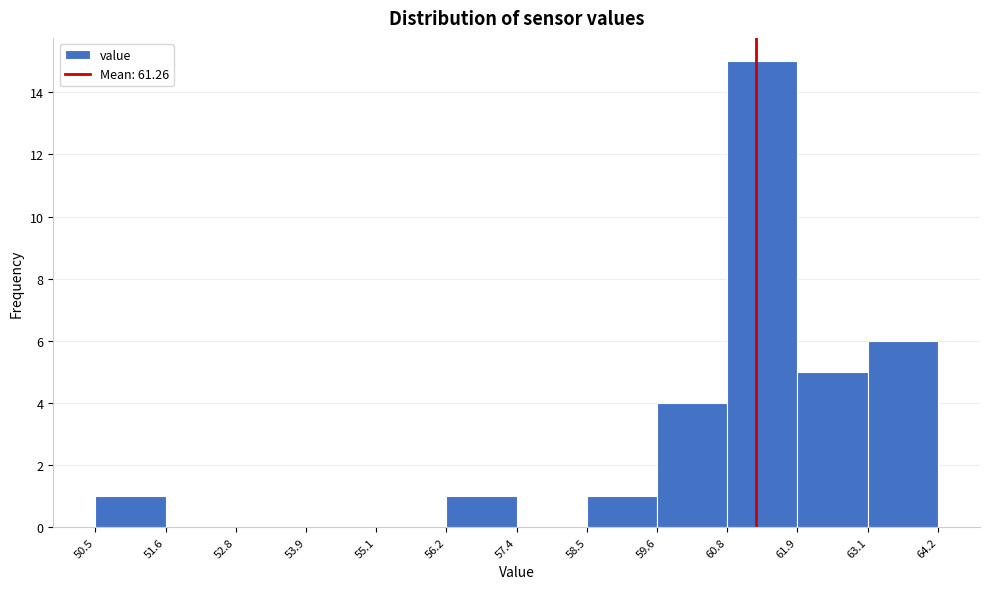

Reading left to right, list every bar in this chart as the range it spans on the x-axis followed by its height. The values are not printed on the chart, so give them approximately, as read against the axis.

50.5 to 51.6: 1
51.6 to 52.8: 0
52.8 to 53.9: 0
53.9 to 55.1: 0
55.1 to 56.2: 0
56.2 to 57.4: 1
57.4 to 58.5: 0
58.5 to 59.6: 1
59.6 to 60.8: 4
60.8 to 61.9: 15
61.9 to 63.1: 5
63.1 to 64.2: 6